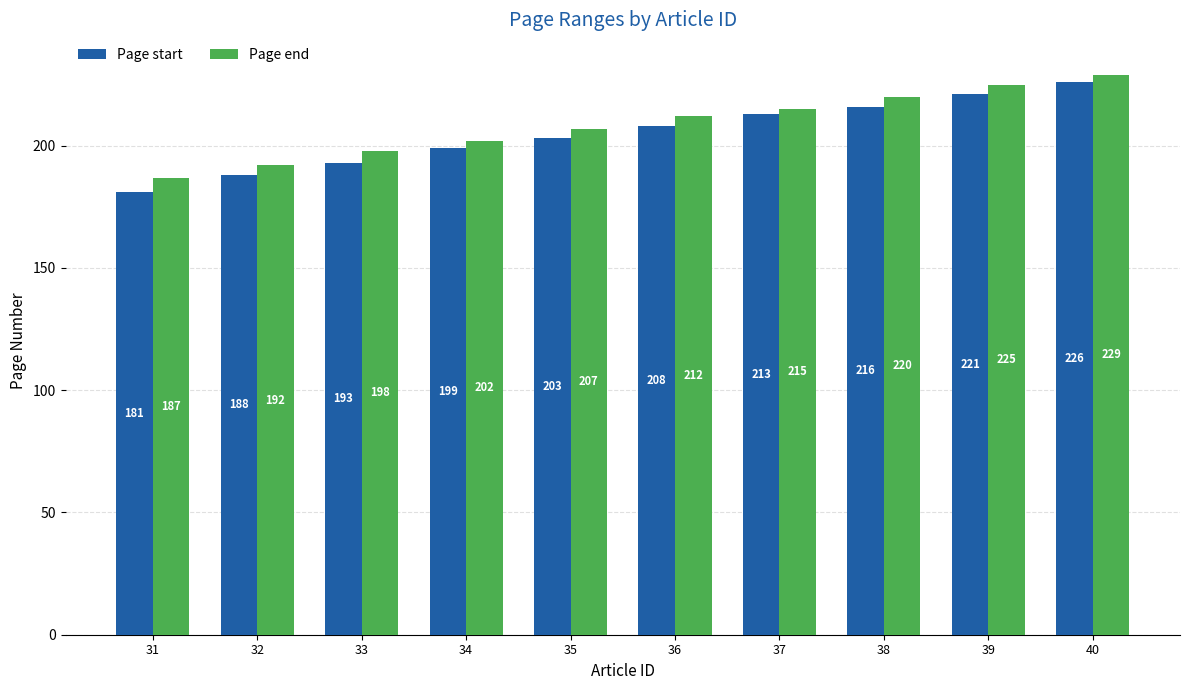

What is the difference between the maximum and minimum values in the Page end series?

42